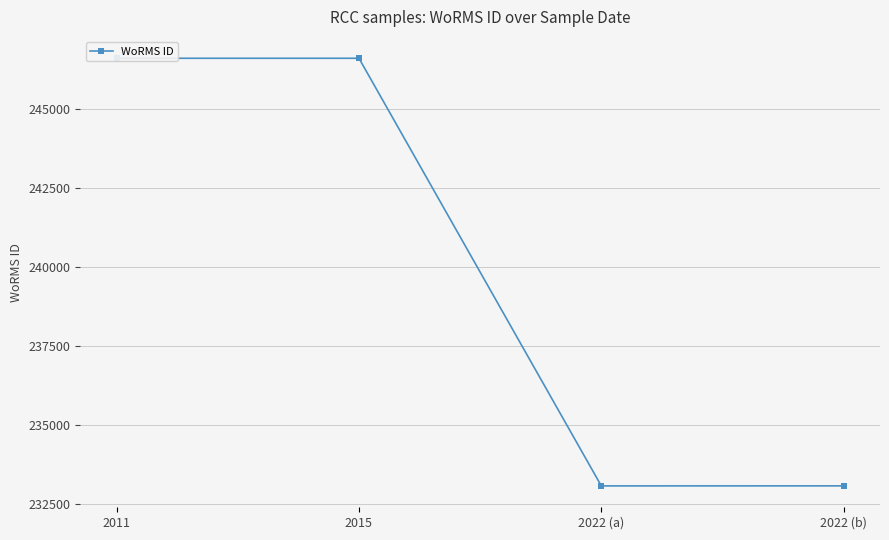

True or false: the data shows 246593 at 2015.

True